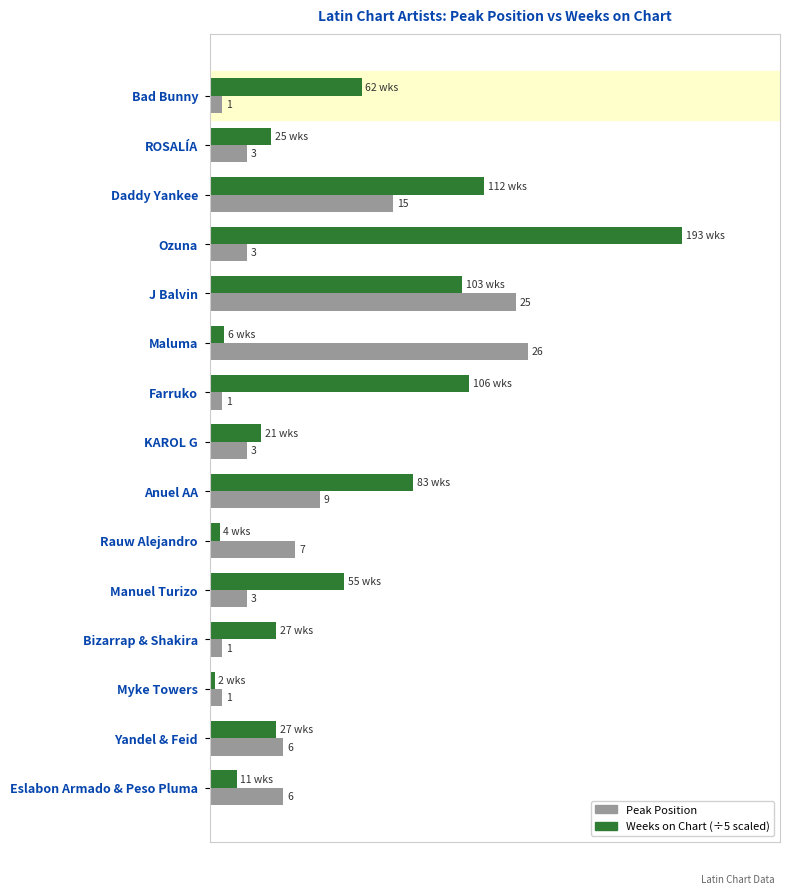

At which category does the chart reach its minimum across all series?

Myke Towers